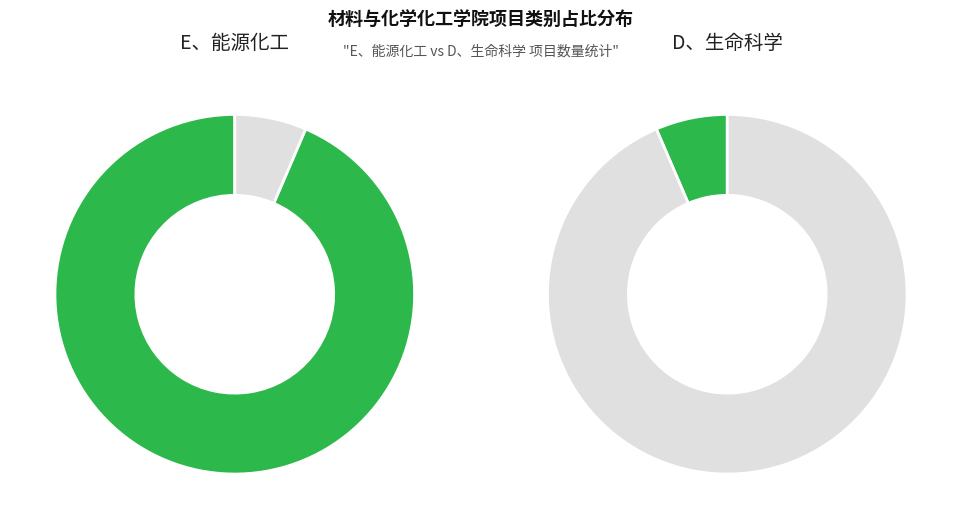

Is it true that E、能源化工 is 94% of the pie?

True